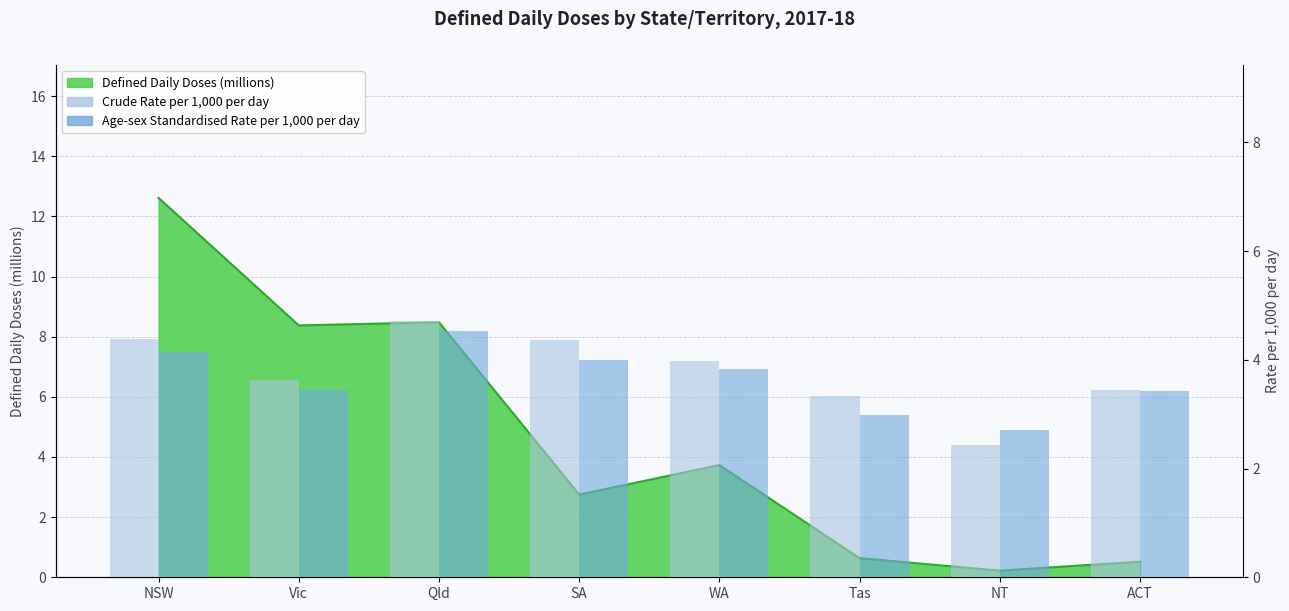

The Crude Rate per 1,000 per day series shows 4.0 at WA. True or false?

True